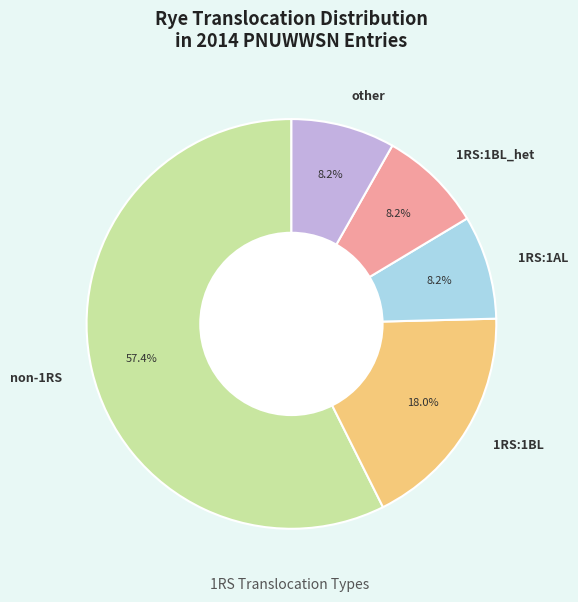

What percentage is the 1RS:1BL_het slice, to the nearest percent?

8%